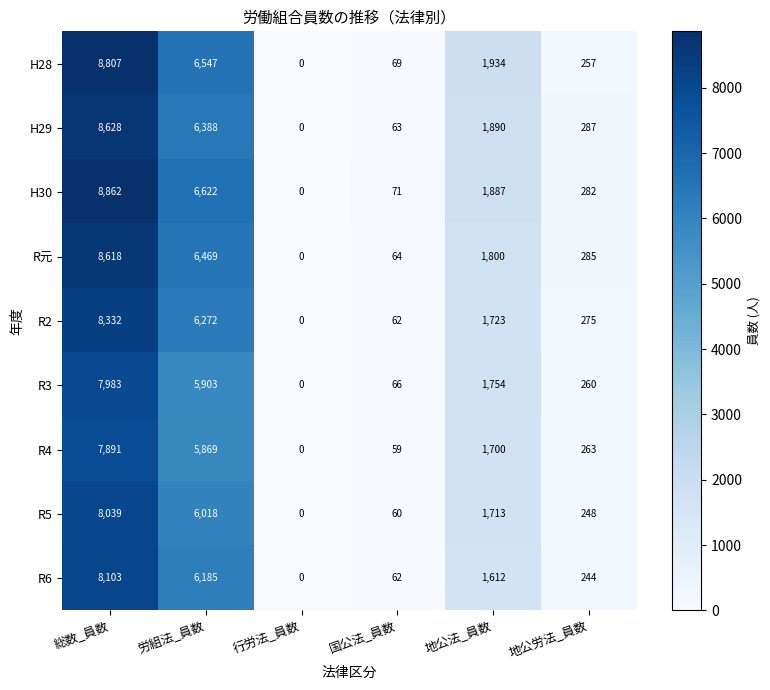

At which category is the sum across all series the highest?

総数_員数